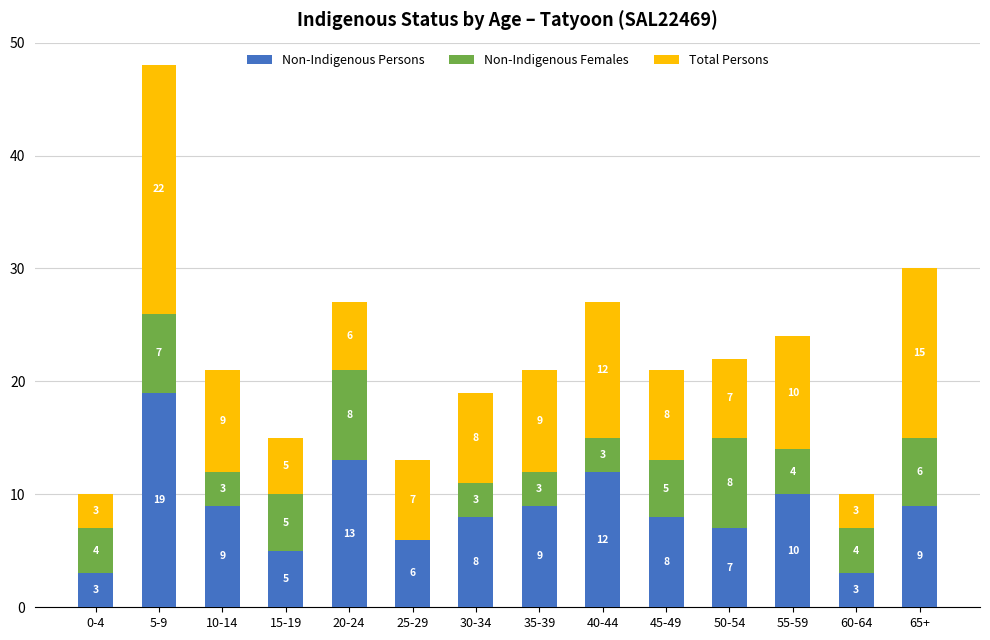

What are all the series names shown in the legend?

Non-Indigenous Persons, Non-Indigenous Females, Total Persons